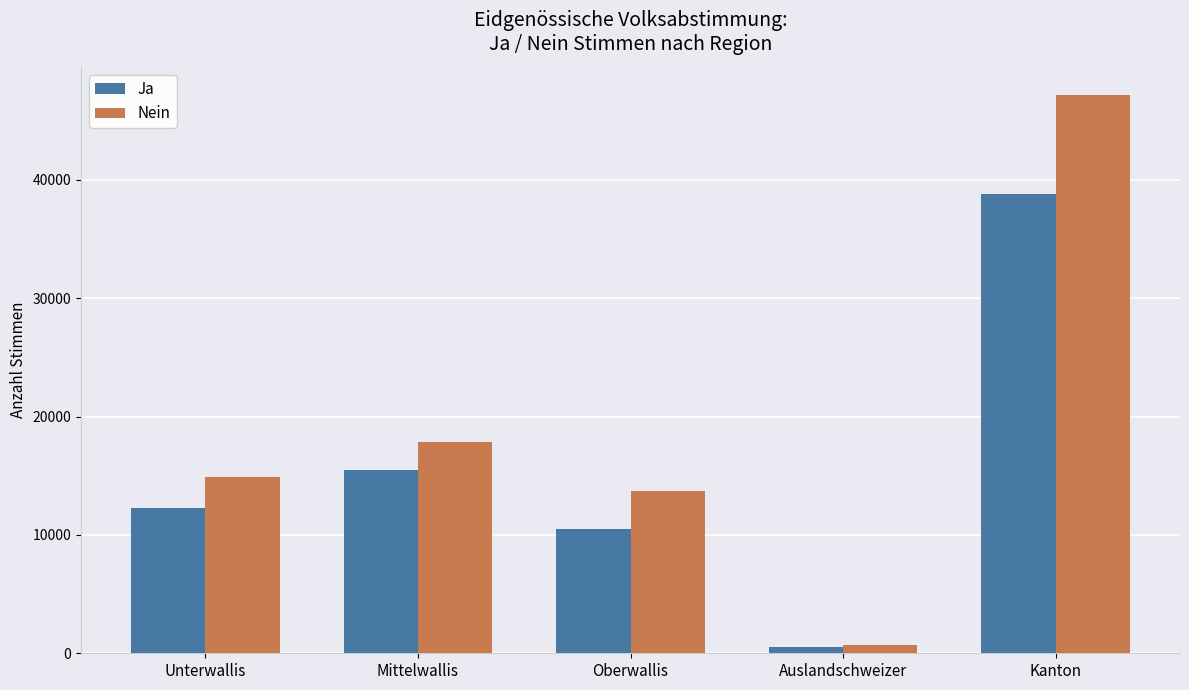

How many data points does each series have?

5